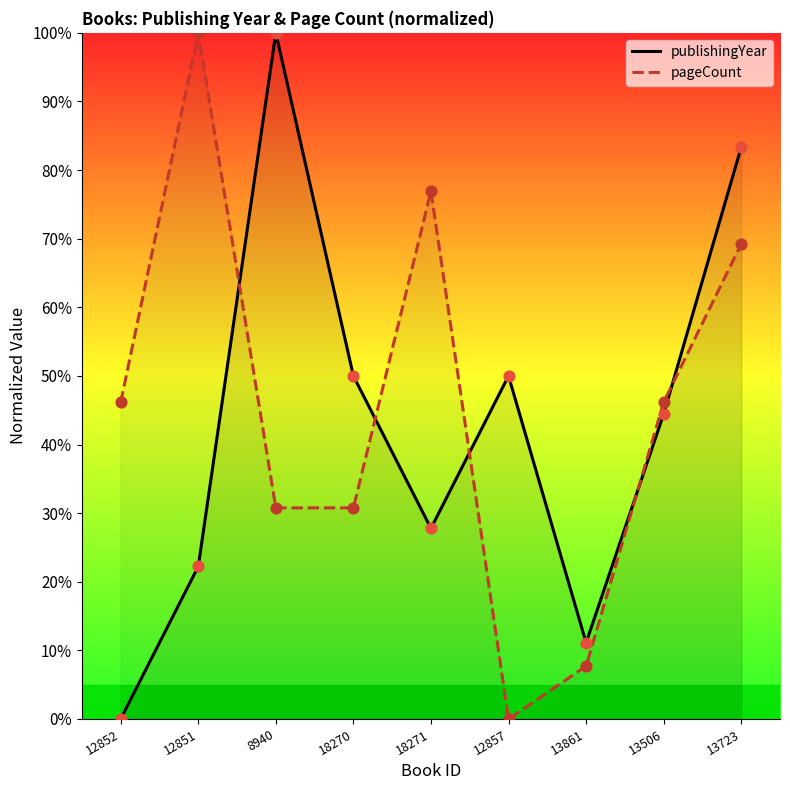

At how many categories does at least one series exceed 0?

9